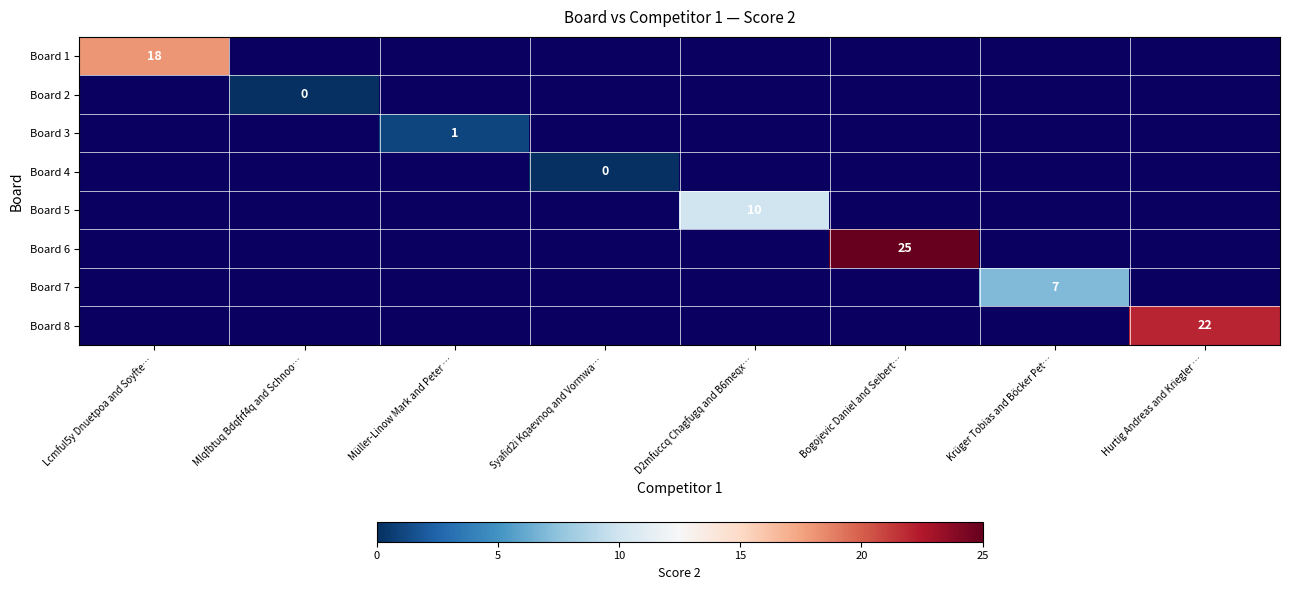

At which label does Board 1 reach its peak?

Lcmful5y Dnuetpoa and Soyfte…